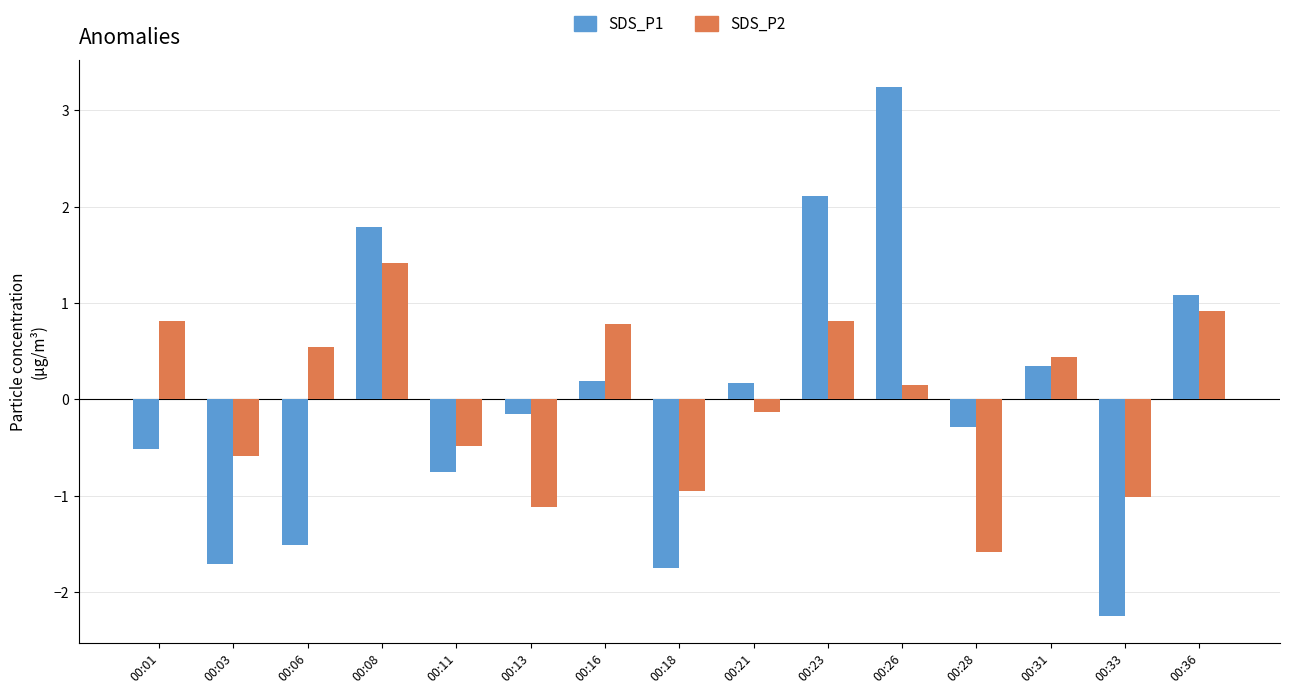

What is the greatest value displayed?

3.2